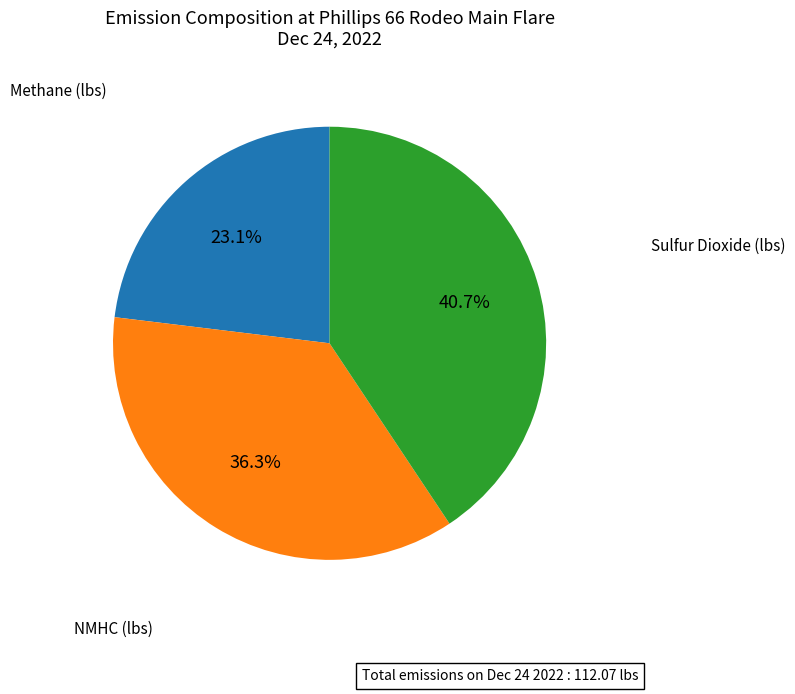

Is there any slice that represents more than half of the pie?

No